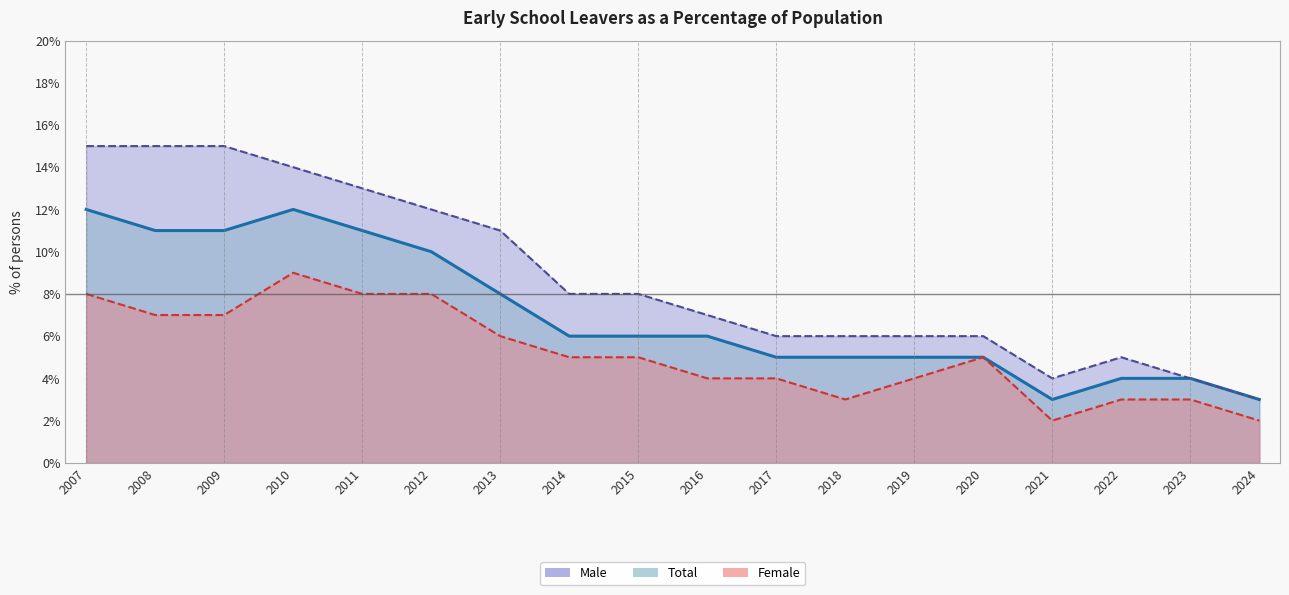

What is the value of the Female point at the 11th from the left?

4